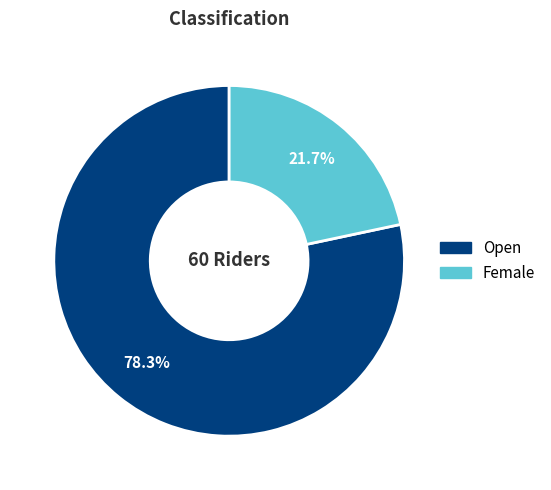

Which has a higher value, Open or Female?

Open